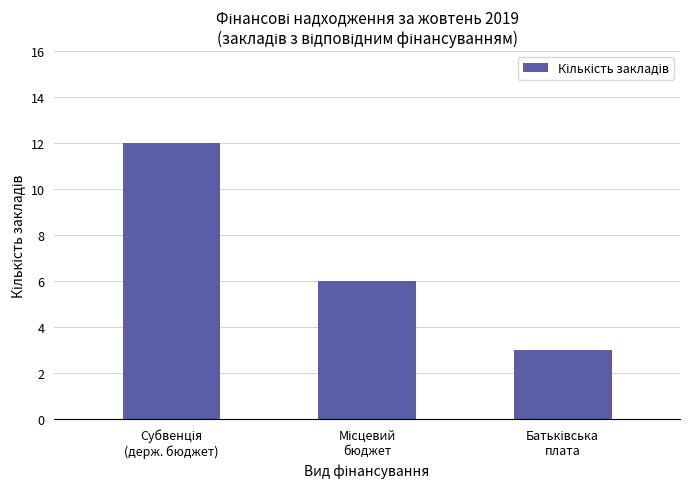

What is the difference between the second highest and minimum values?

3